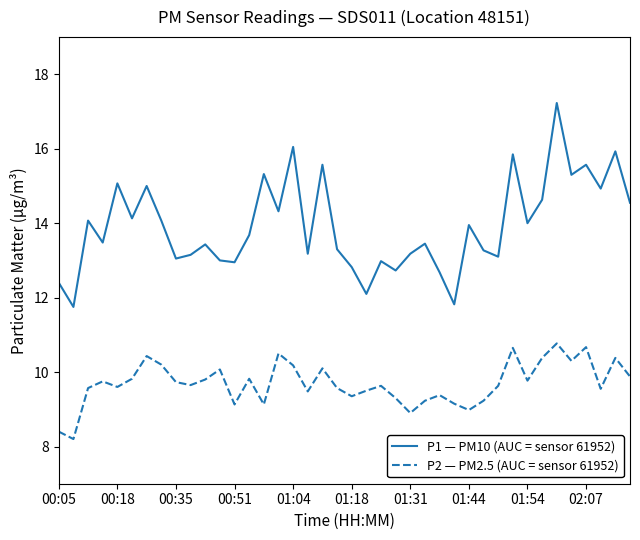

What is the difference between the maximum and minimum values in the P2 — PM2.5 (AUC = sensor 61952) series?

2.6